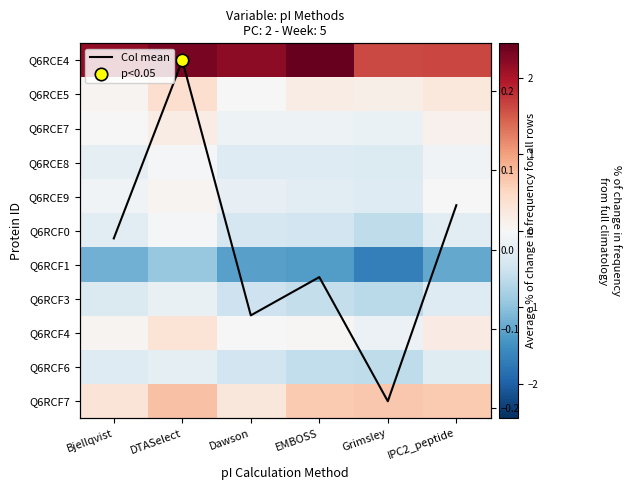

Which series has the widest spread of values?

Q6RCE4